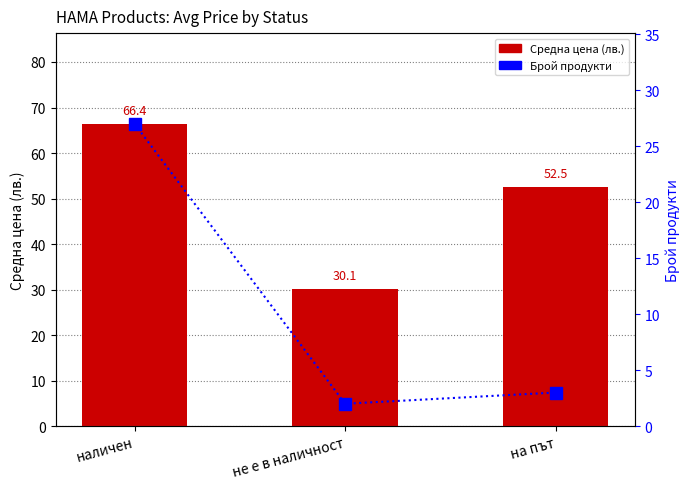

What is the sum of the Брой продукти values at на път and не е в наличност?

5.0